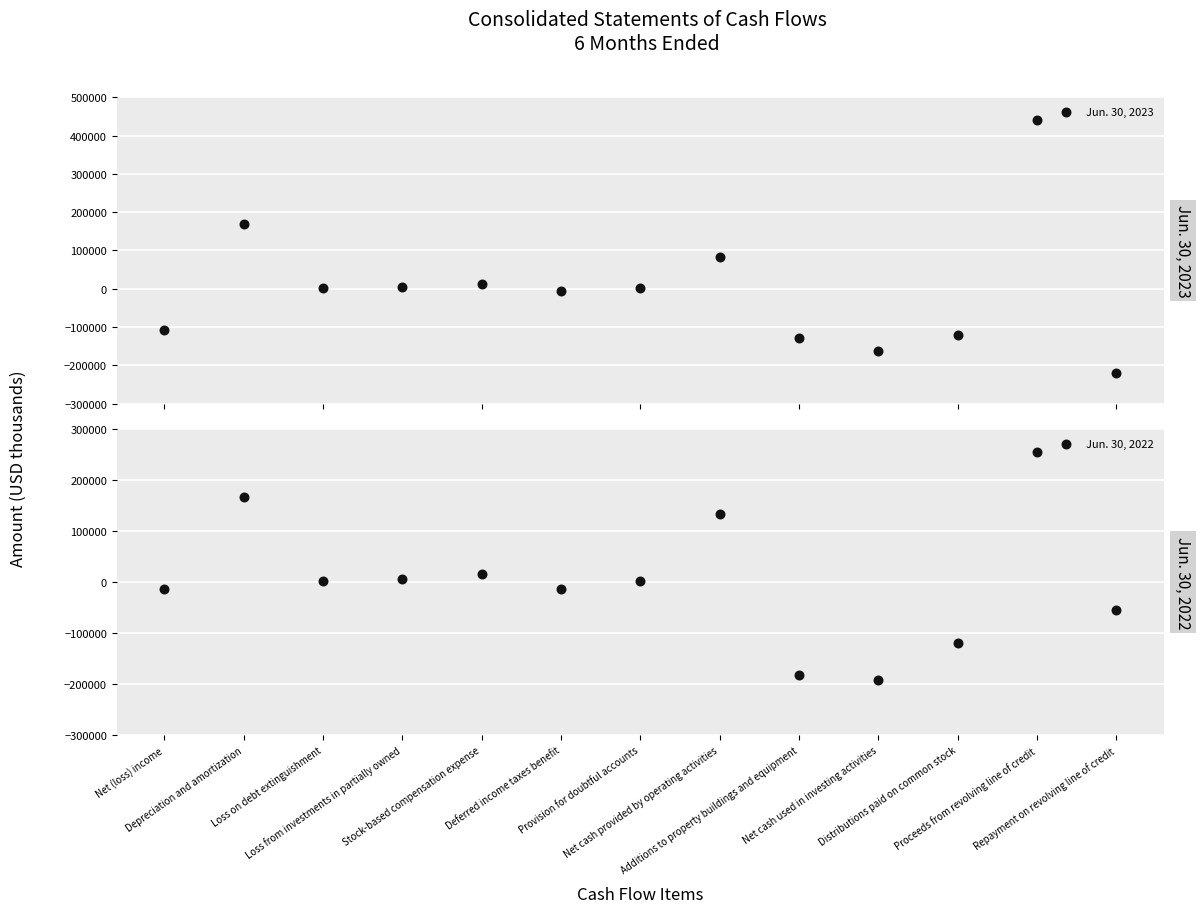

Which series contains the highest Y value?

Jun. 30, 2023